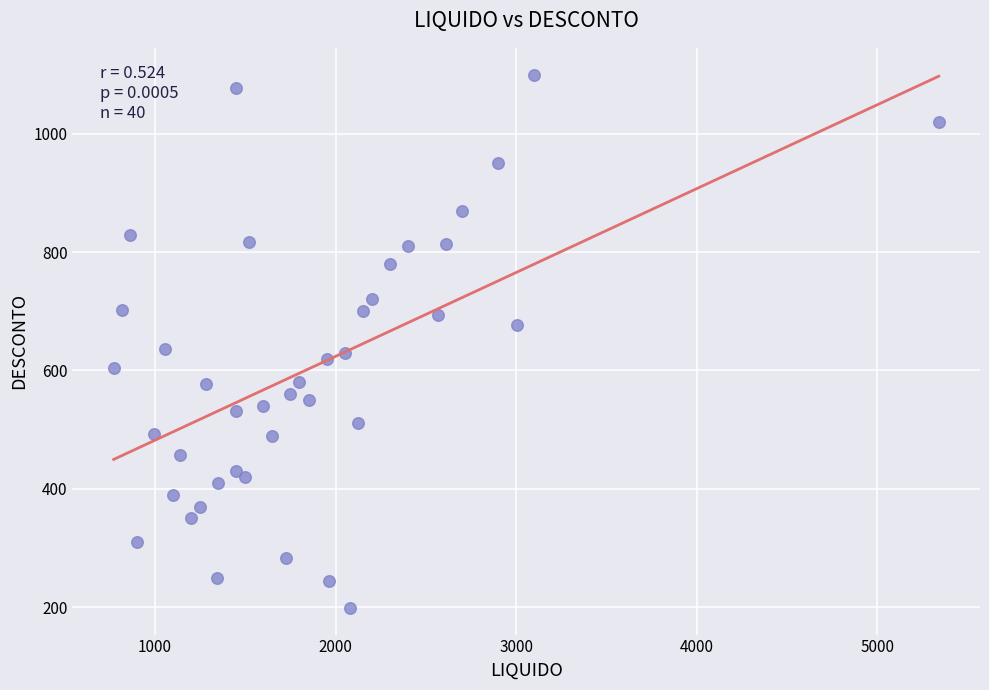

What is the range of X values (max minus min)?

4569.5